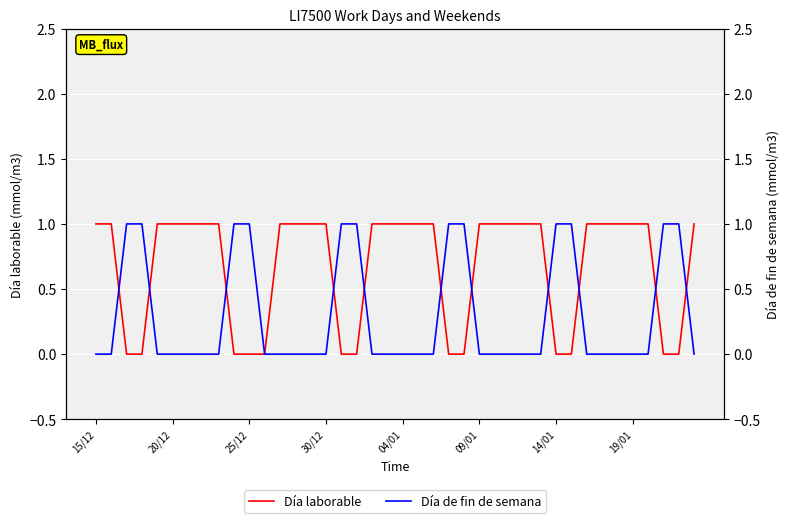

What are all the series names shown in the legend?

Día laborable, Día de fin de semana